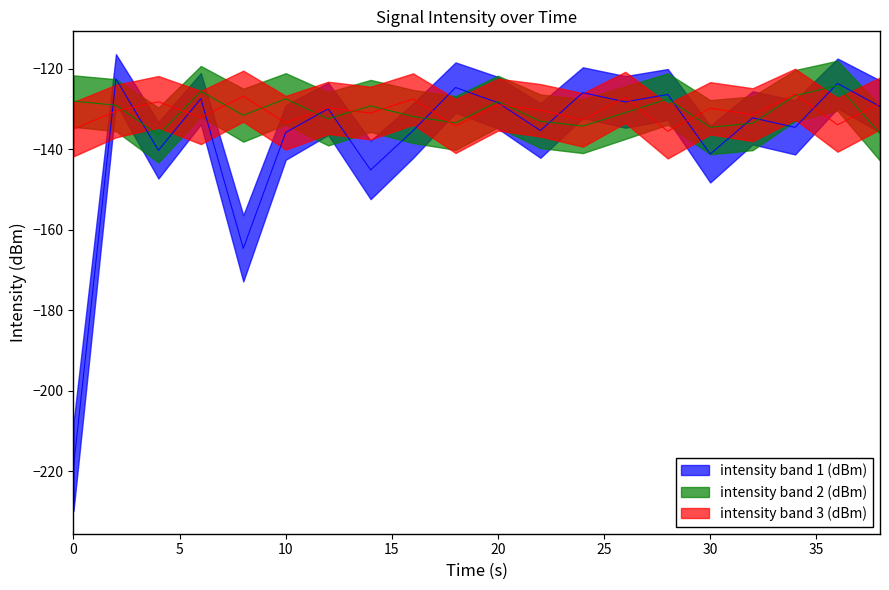

What are all the series names shown in the legend?

intensity band 1 (dBm), intensity band 2 (dBm), intensity band 3 (dBm)